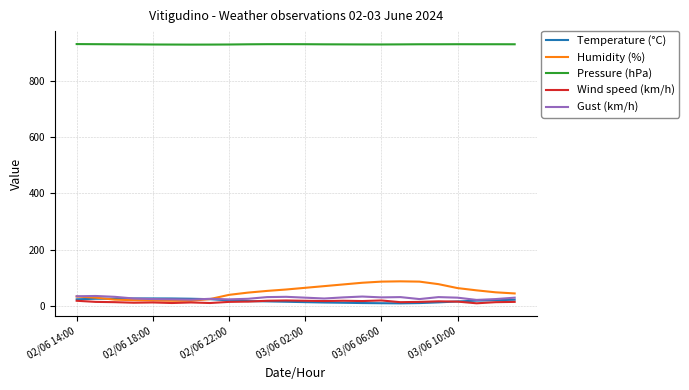

How many lines are shown in the chart?

5